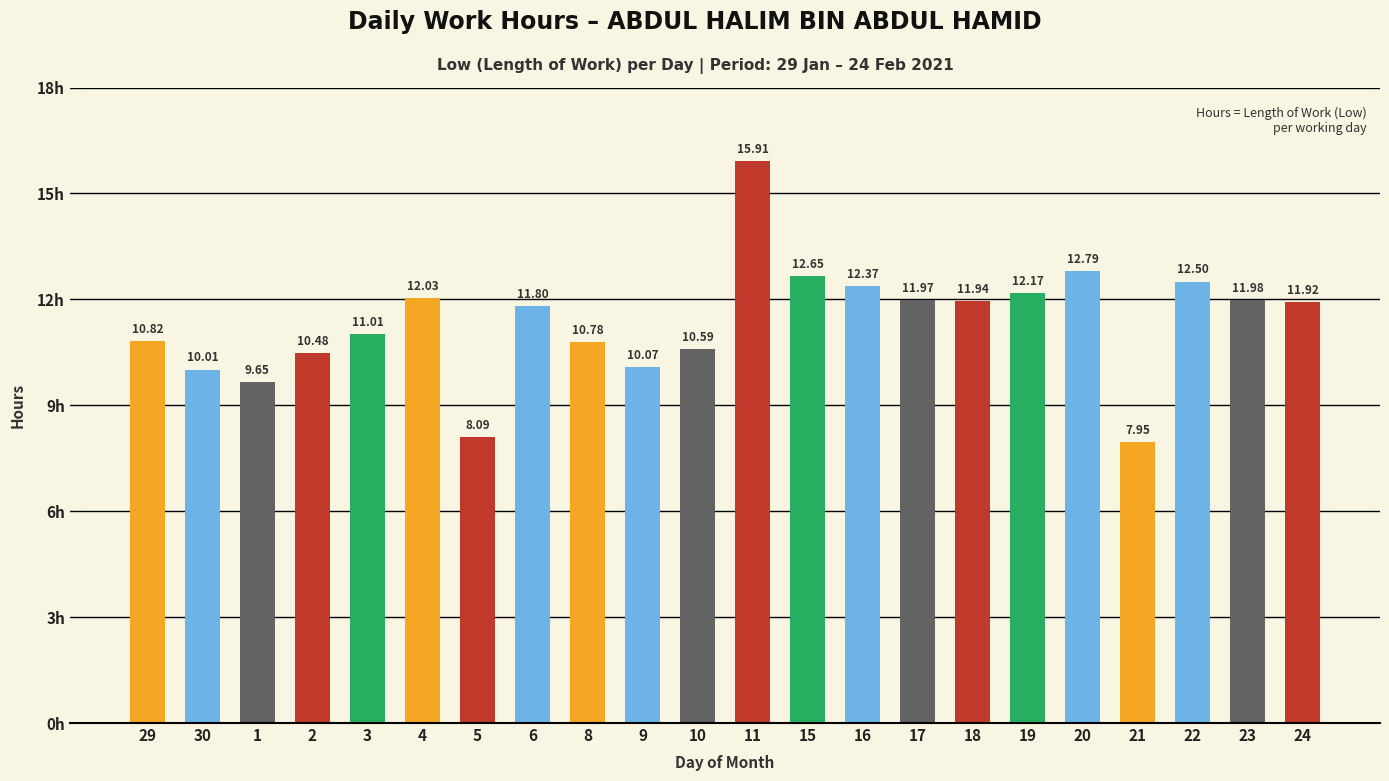

What is the label of the 7th bar from the right?

18